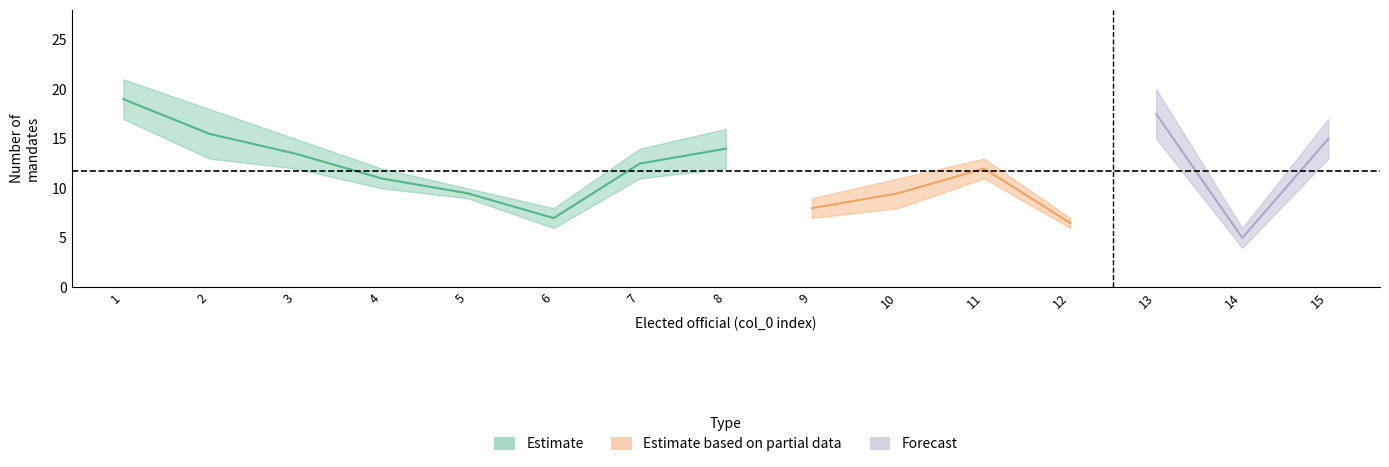

True or false: mandate_count and remunerated cross at least once.

False